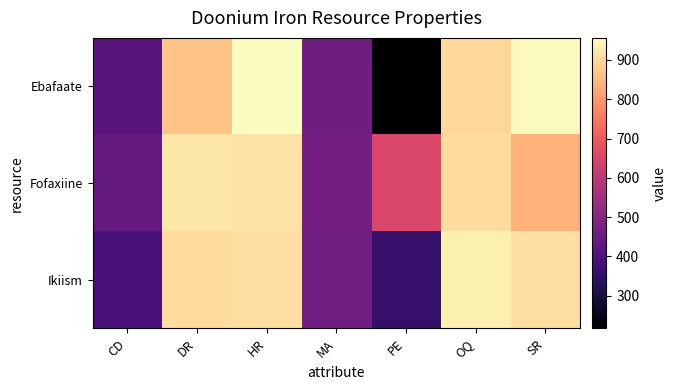

Which series has the largest total across all categories?

Fofaxiine